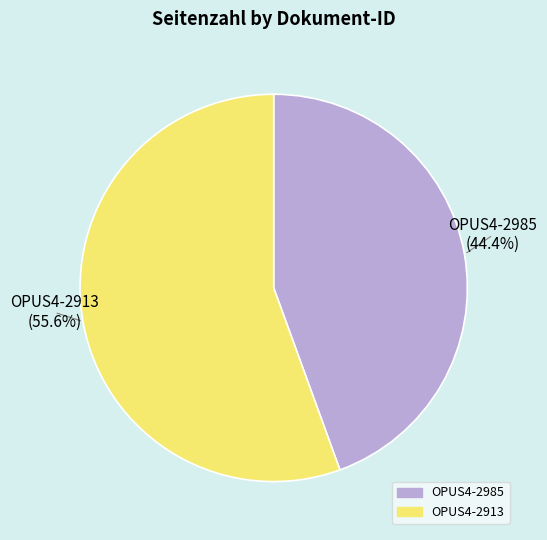

Count the number of slices in the pie.

2